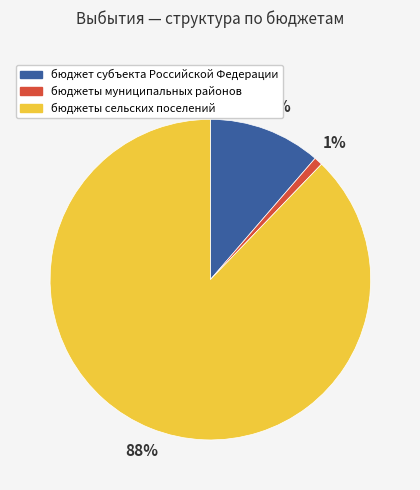

Which has a higher value, бюджет субъекта Российской Федерации or бюджеты муниципальных районов?

бюджет субъекта Российской Федерации